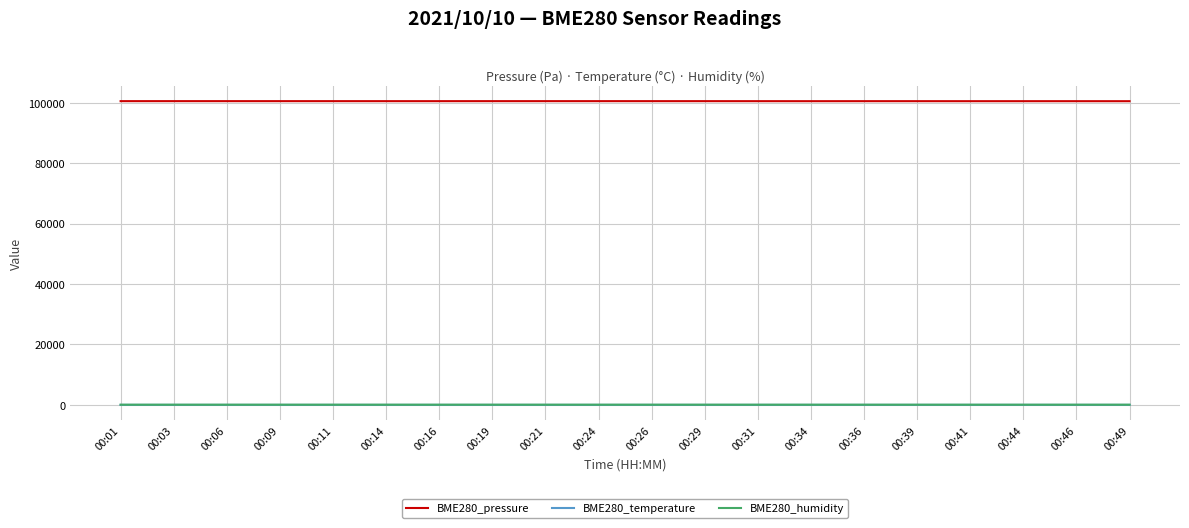

What is the maximum value shown in the chart?

100515.5